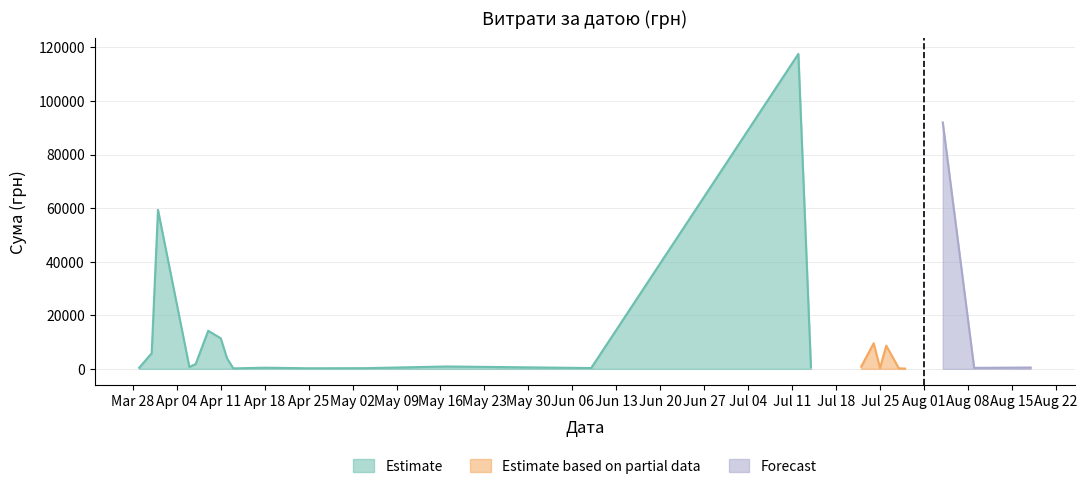

Which has a higher value, 24 or 15?

24